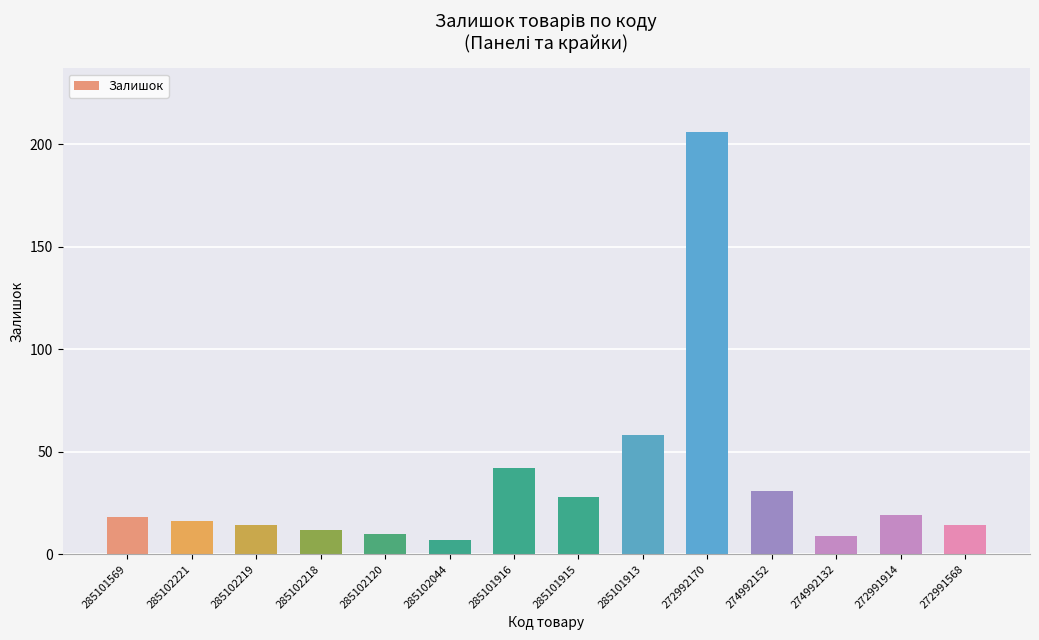

What is the change in value from 285101916 to 272992170?

+164